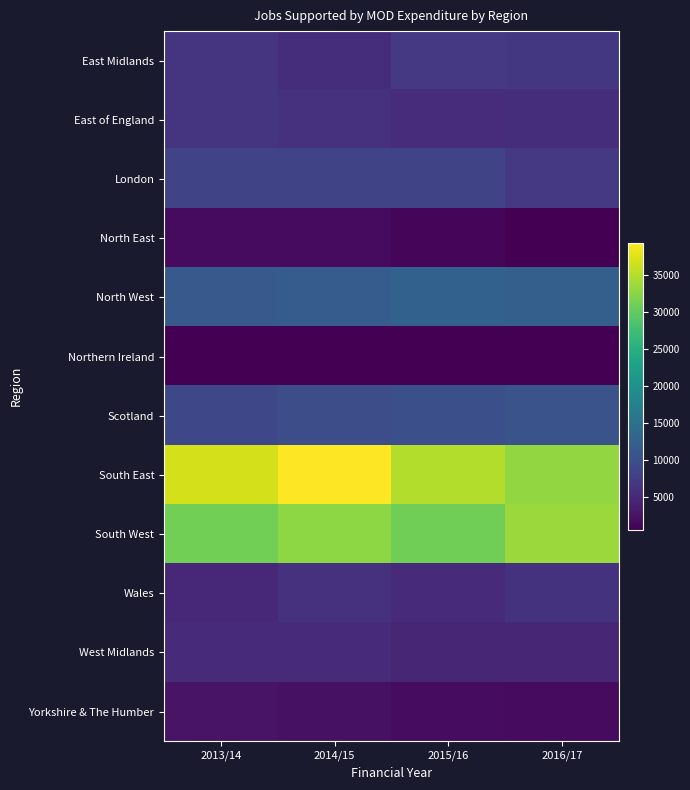

Reading right to left, extract all data points from this chart.

East Midlands: 2016/17=6900	2015/16=7100	2014/15=5700	2013/14=6400
East of England: 2016/17=5700	2015/16=5500	2014/15=6100	2013/14=6400
London: 2016/17=7100	2015/16=8600	2014/15=8600	2013/14=8600
North East: 2016/17=700	2015/16=1200	2014/15=1700	2013/14=1700
North West: 2016/17=12300	2015/16=12600	2014/15=11900	2013/14=11400
Northern Ireland: 2016/17=600	2015/16=600	2014/15=700	2013/14=700
Scotland: 2016/17=10500	2015/16=10000	2014/15=9800	2013/14=9000
South East: 2016/17=33100	2015/16=35000	2014/15=39400	2013/14=36900
South West: 2016/17=33500	2015/16=31000	2014/15=32800	2013/14=31100
Wales: 2016/17=6300	2015/16=5400	2014/15=6100	2013/14=5100
West Midlands: 2016/17=4700	2015/16=4700	2014/15=5400	2013/14=5300
Yorkshire & The Humber: 2016/17=1800	2015/16=1900	2014/15=2300	2013/14=2700